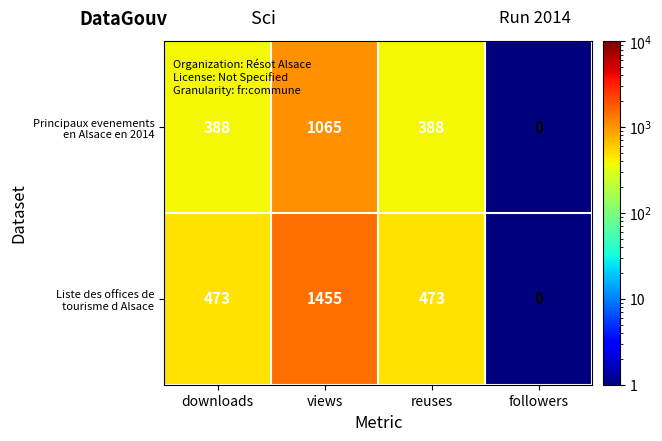

Which category has the lowest value across all series?

followers